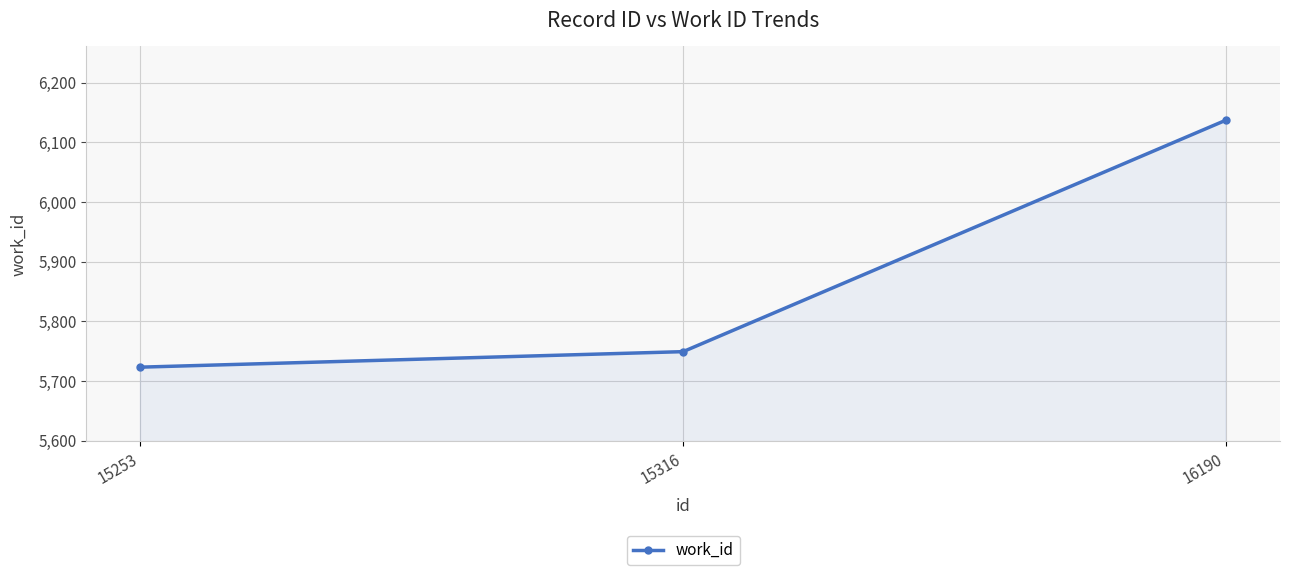

Does the chart have visible grid lines?

Yes